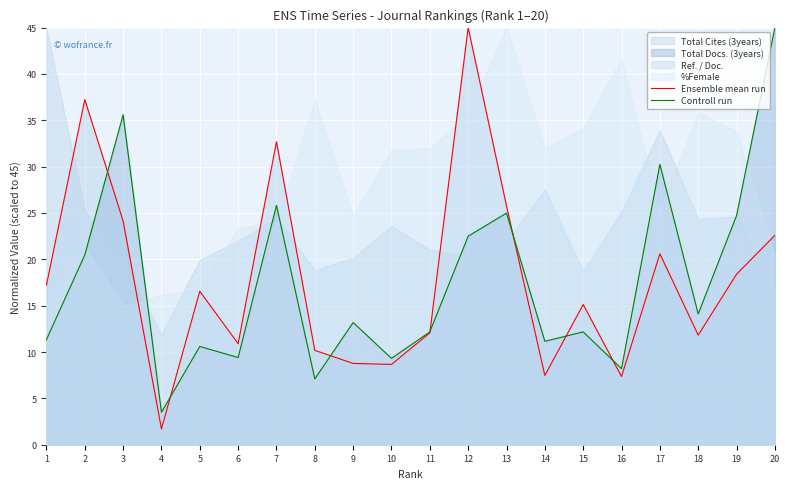

What is the average value of the Controll run series?

17.6